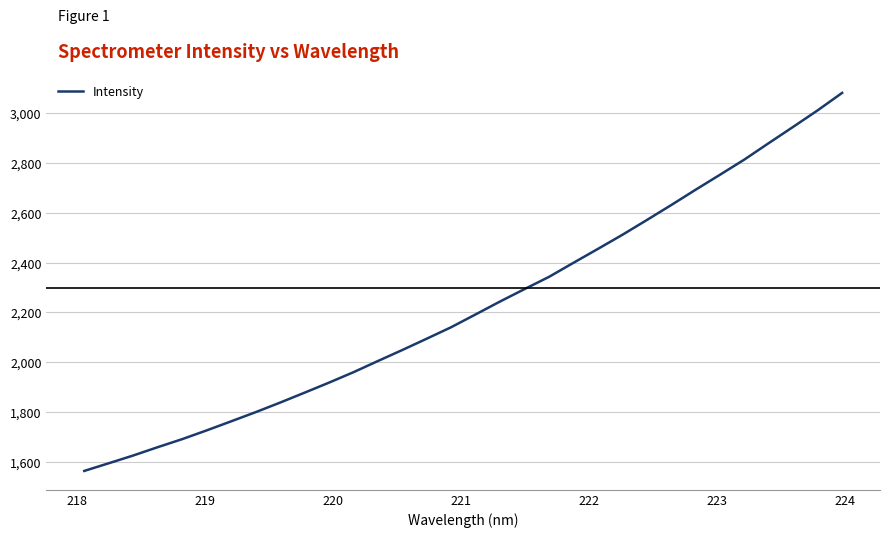

What is the greatest value displayed?

3082.1